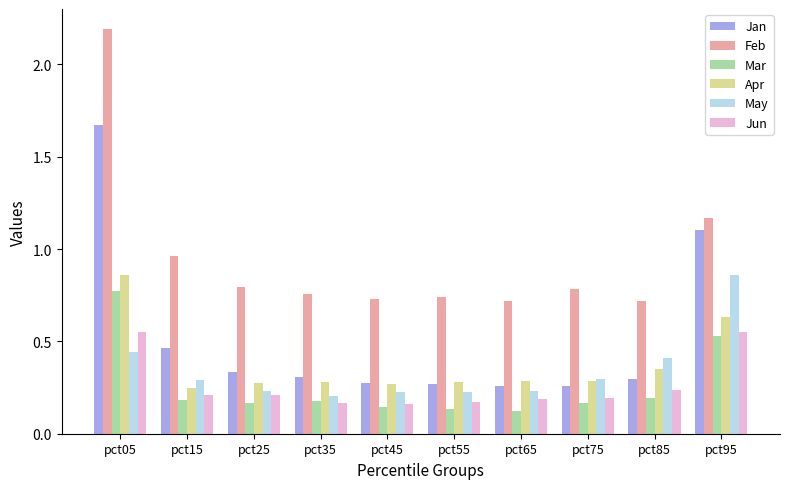

What is the sum of the Feb values at pct95 and pct15?

2.1